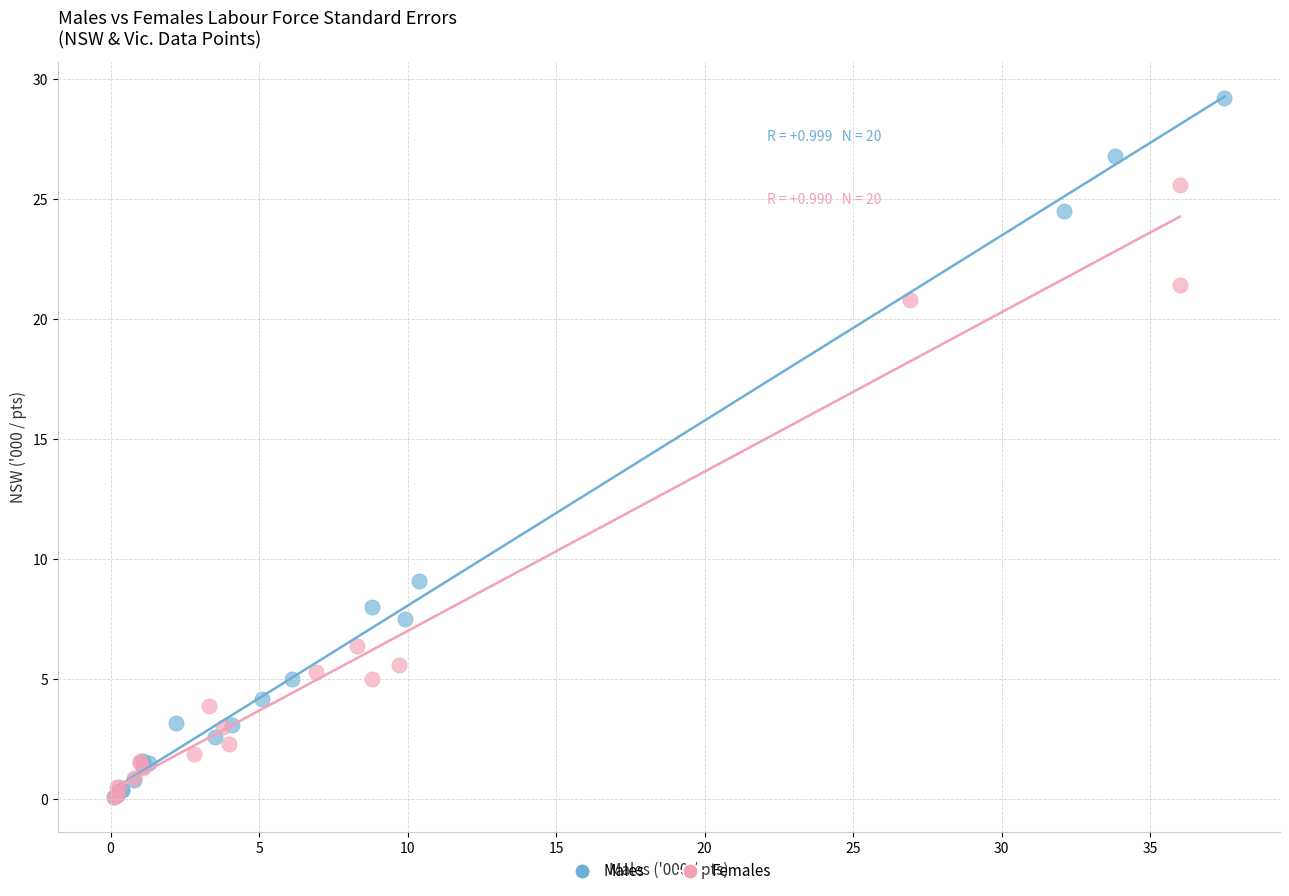

Which series has the widest spread of Y values?

Males